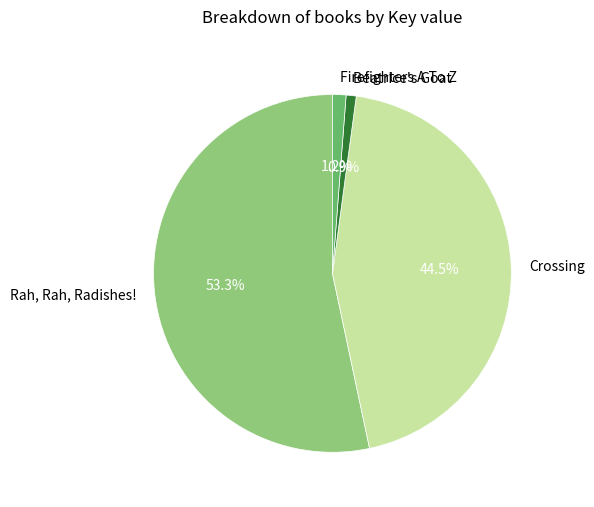

Is there a majority slice in this chart?

Yes